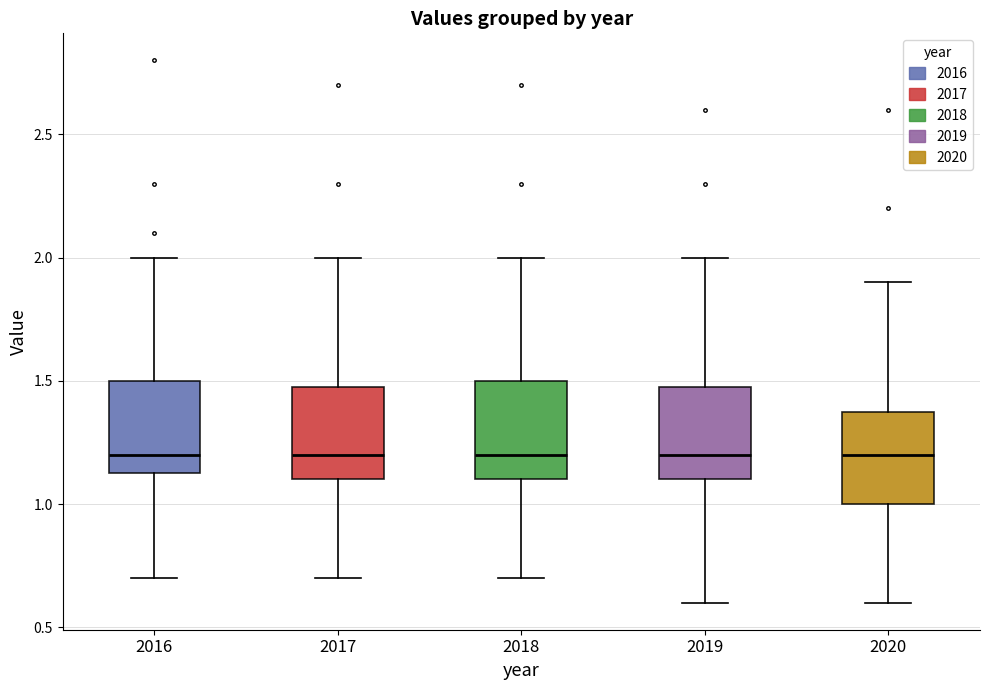

Reading left to right, transcribe this box plot: for each box, give where its median line is, the range the box spans, and where its two whiskers end, as read against the y-axis. The values are not printed on the chart, so give them approximately, as read against the axis.

2016: median 1.20, box 1.15 to 1.50, whiskers 0.70 to 2.00
2017: median 1.20, box 1.10 to 1.50, whiskers 0.70 to 2.00
2018: median 1.20, box 1.10 to 1.50, whiskers 0.70 to 2.00
2019: median 1.20, box 1.10 to 1.50, whiskers 0.60 to 2.00
2020: median 1.20, box 1.00 to 1.40, whiskers 0.60 to 1.90